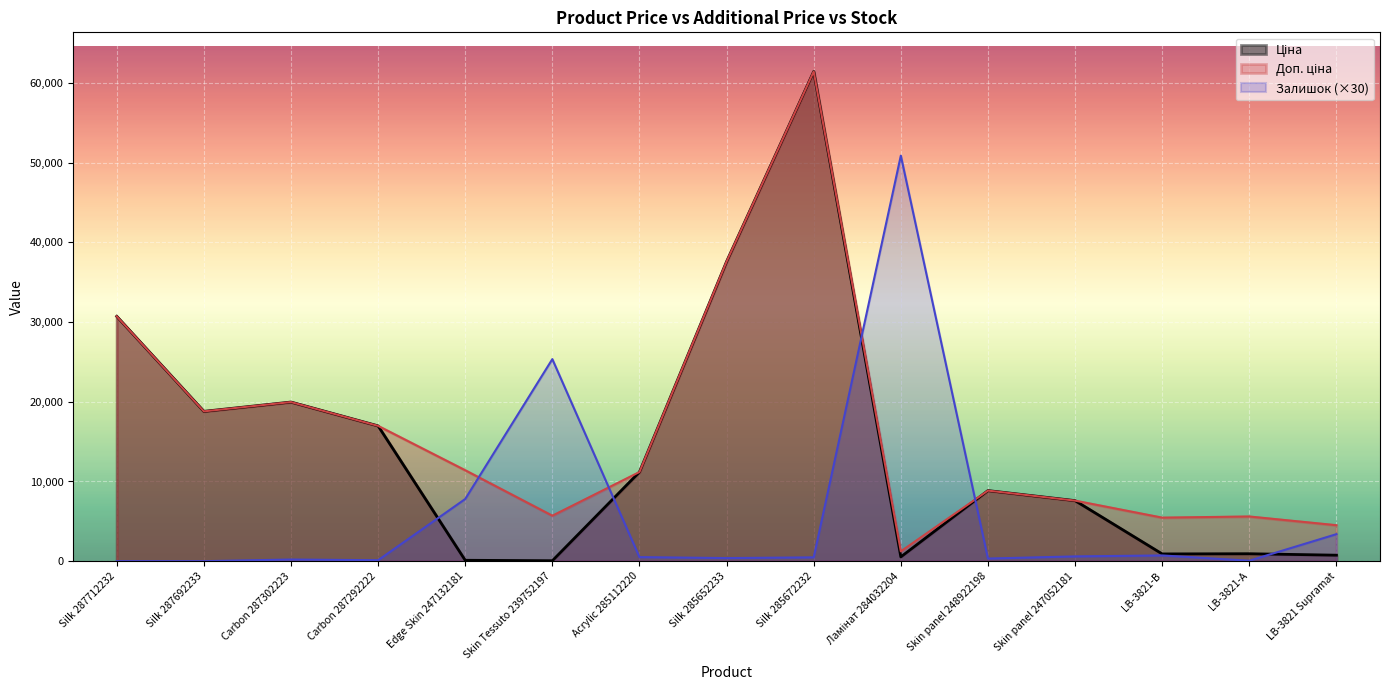

How many data points in Ціна are above 8856?

8